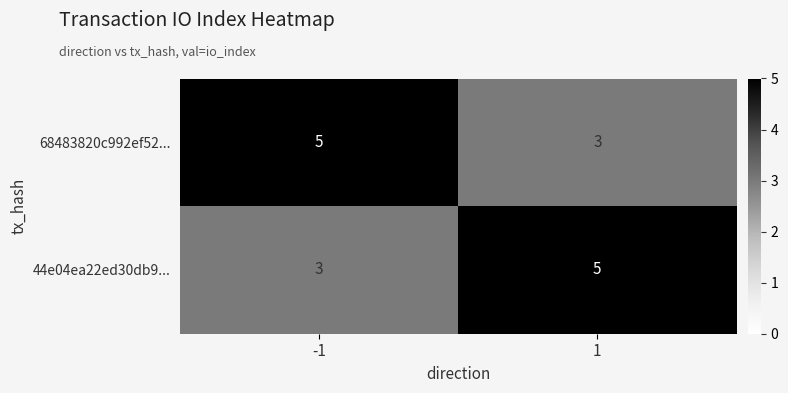

What is the highest value of the 44e04ea22ed30db9... series?

5